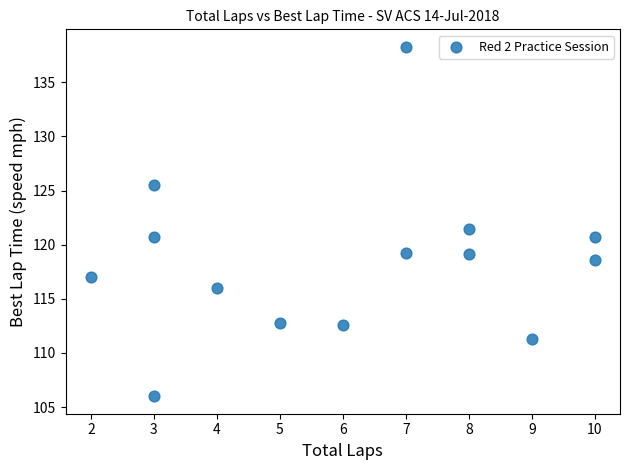

What Y value in the scatter plot is closest to 122?

121.4